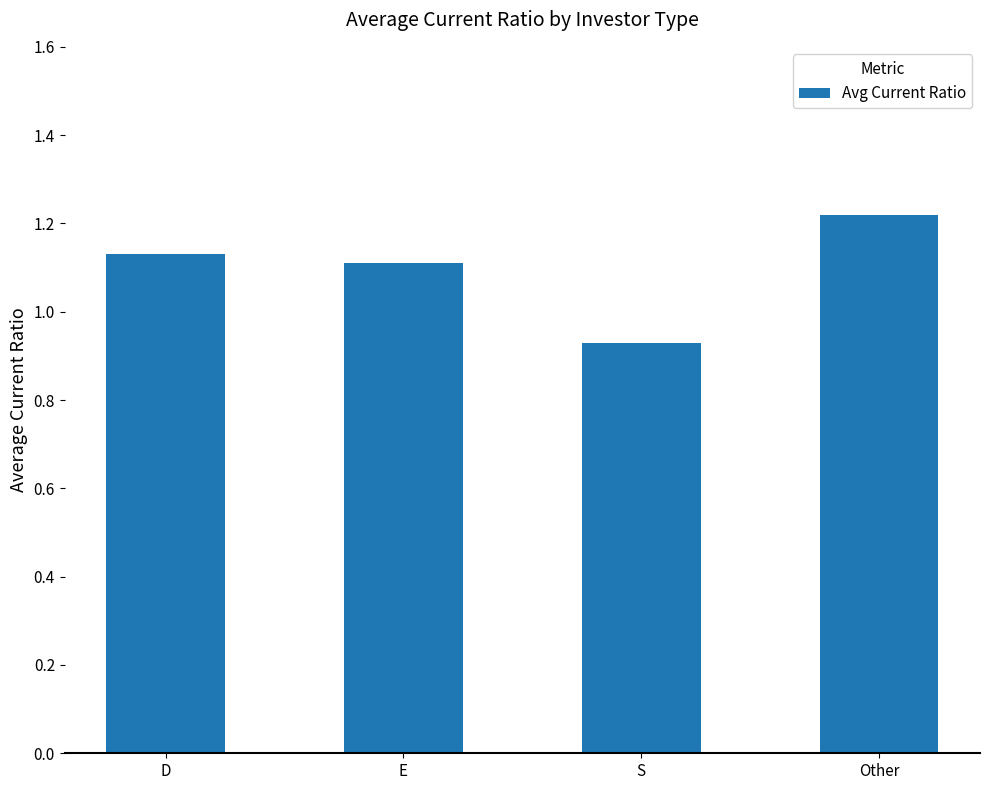

Which category has the lowest value across all series?

S